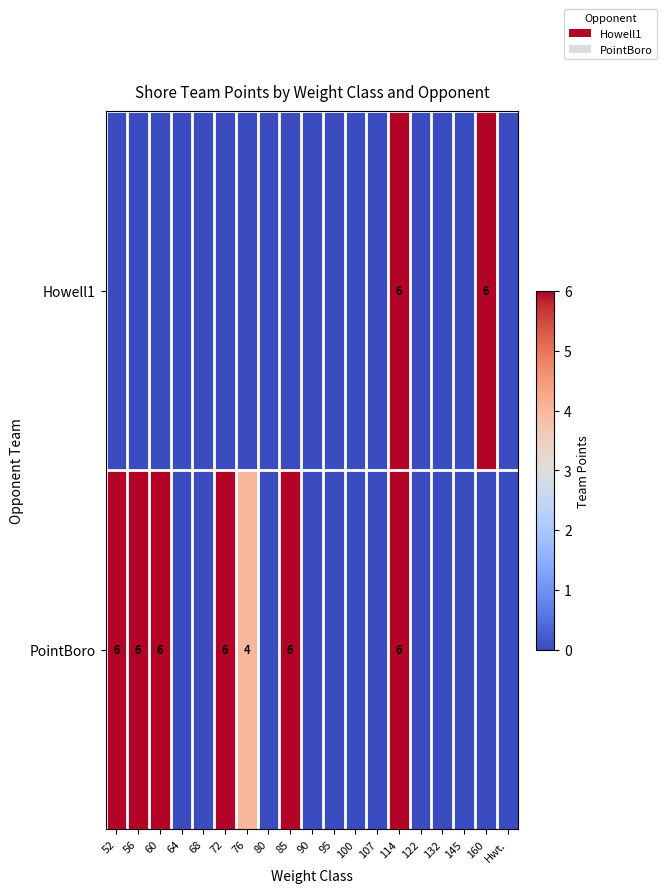

At how many categories does at least one series exceed 2?

8